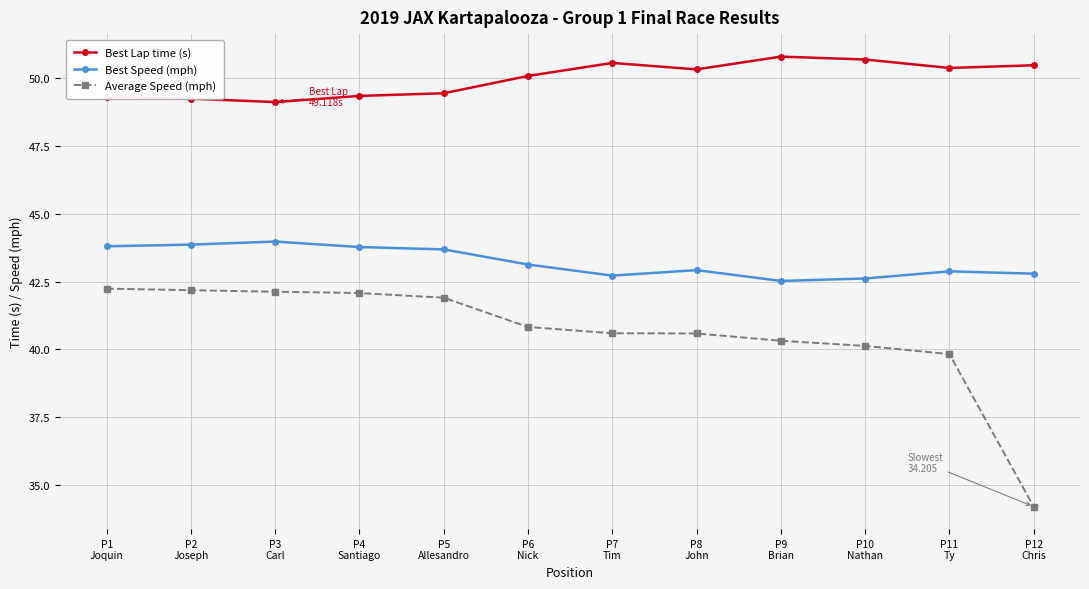

Which series has the widest spread of values?

Average Speed (mph)